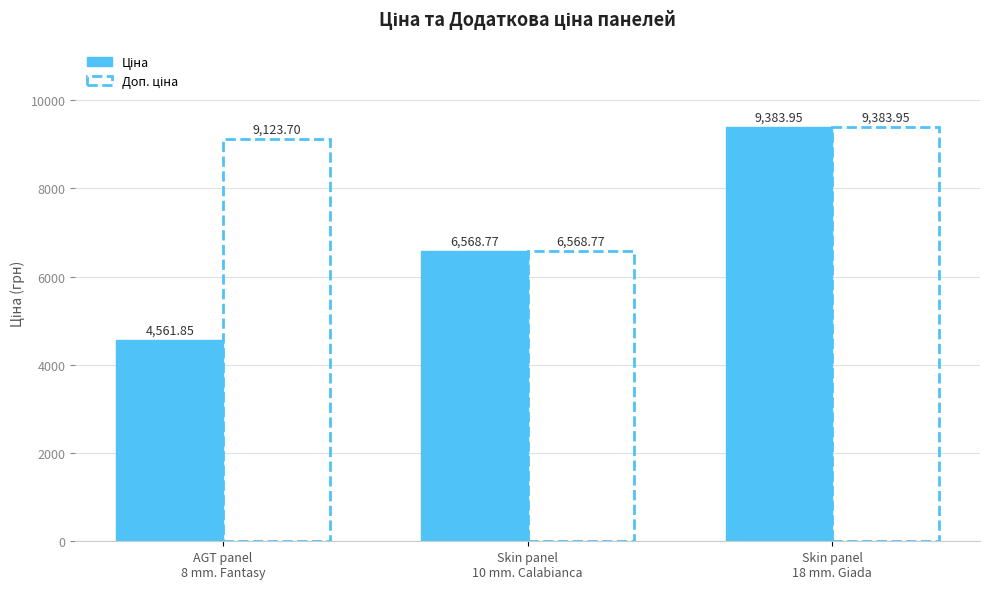

How many groups of bars are there?

3